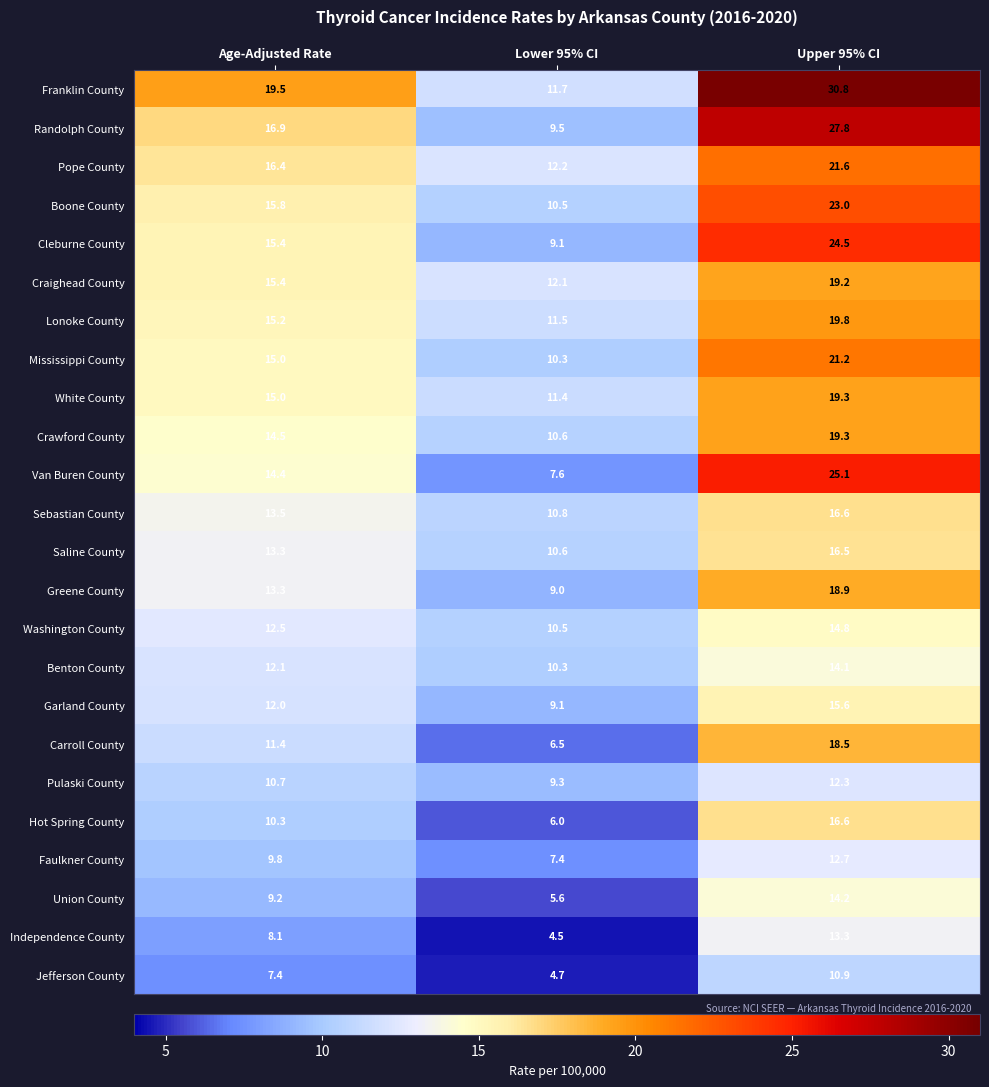

What is the total value across all series at Lower 95% CI?

220.8